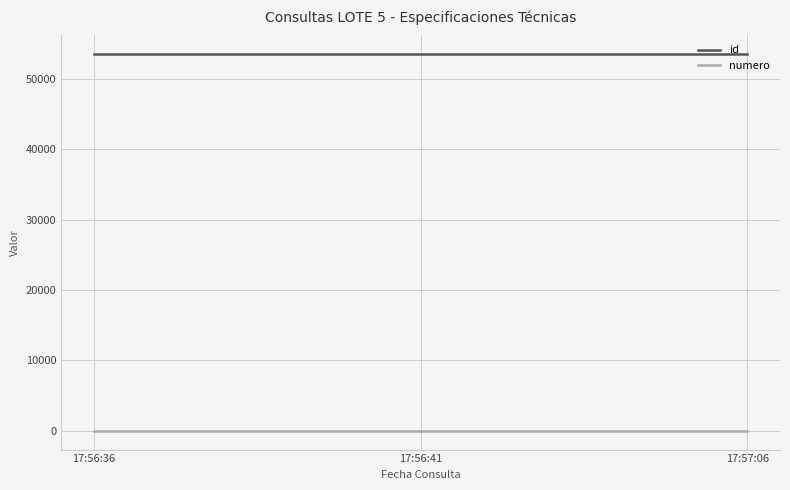

Does the chart have visible grid lines?

Yes